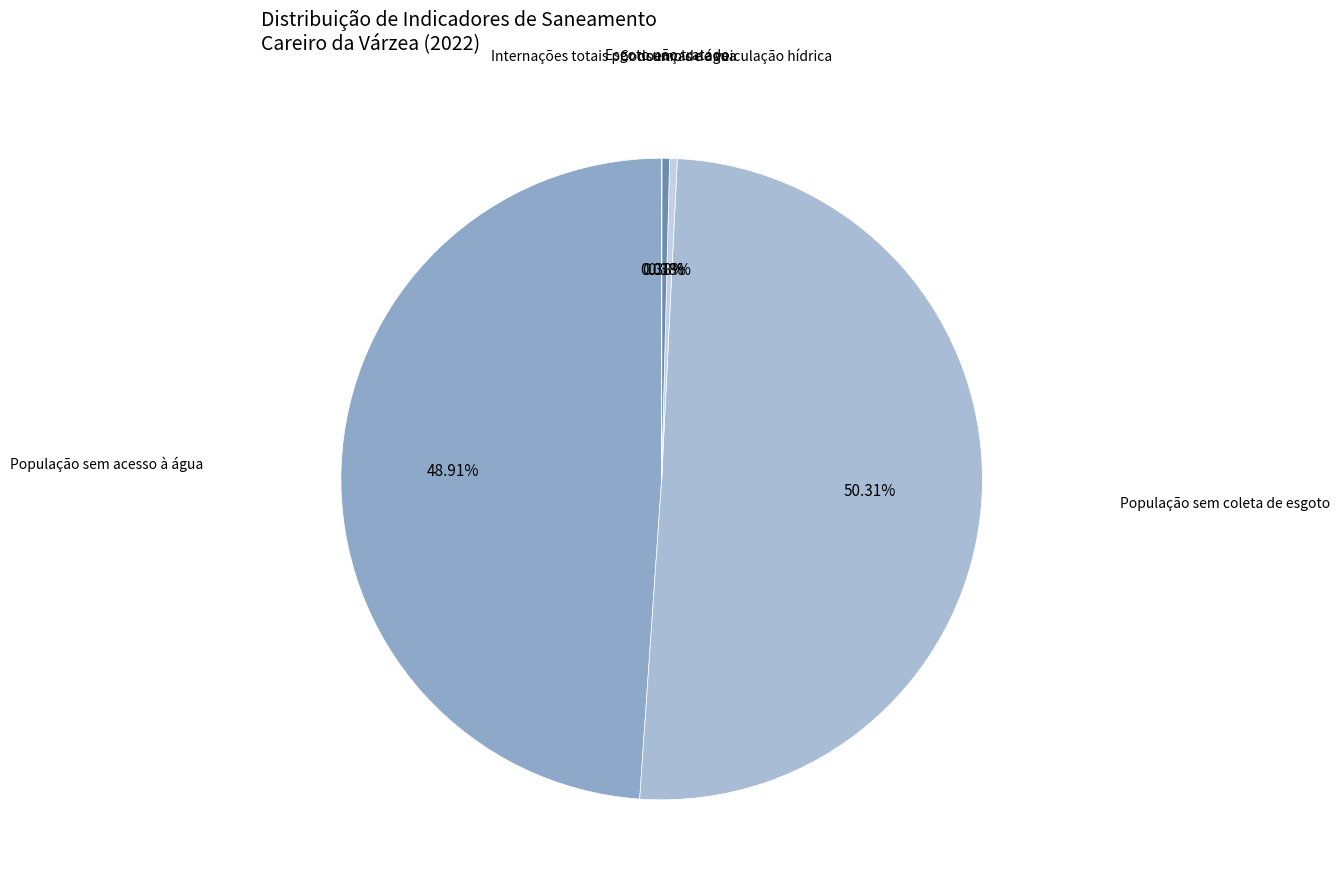

To the nearest percent, what is the difference between the largest and smallest slice percentages?

50%